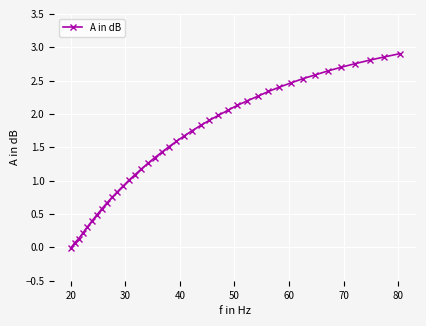

What is the average value?

1.6